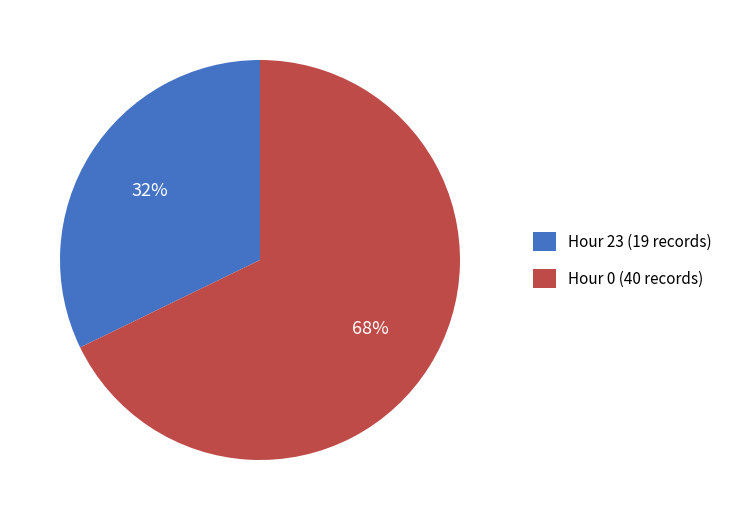

Which category has the biggest portion of the pie?

Hour 0